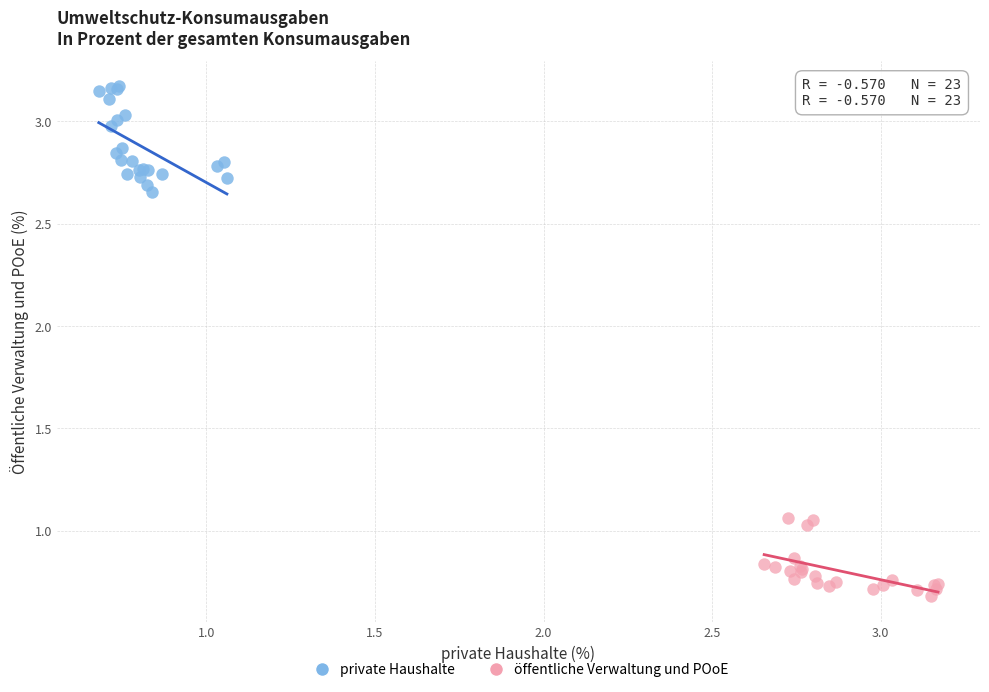

Which series contains the lowest Y value?

öffentliche Verwaltung und POoE